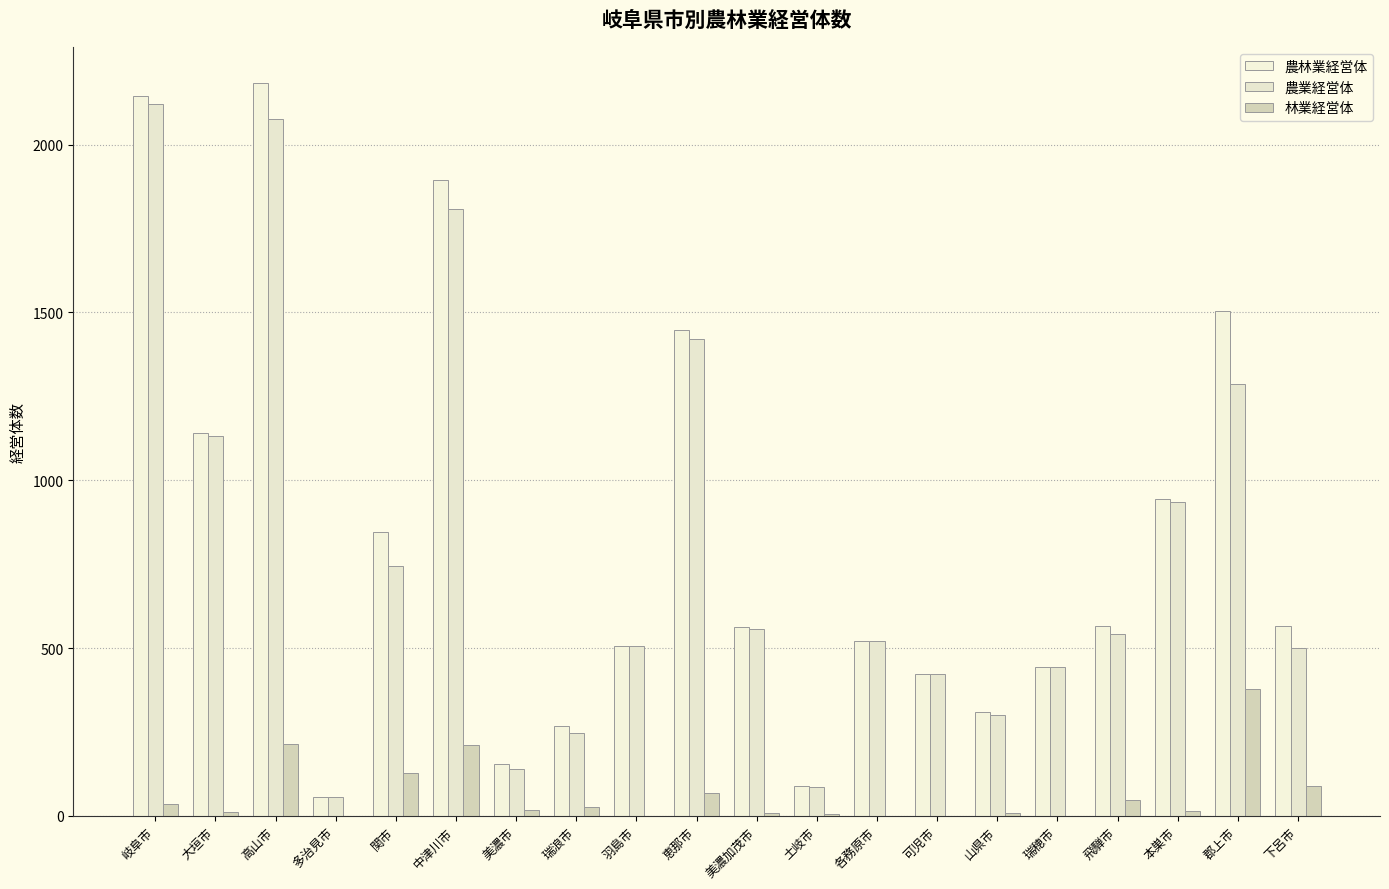

Reading left to right, what are all the values shown in this chart?

農林業経営体: 岐阜市=2145	大垣市=1140	高山市=2182	多治見市=56	関市=847	中津川市=1894	美濃市=154	瑞浪市=269	羽島市=507	恵那市=1448	美濃加茂市=564	土岐市=90	各務原市=522	可児市=423	山県市=309	瑞穂市=443	飛騨市=566	本巣市=944	郡上市=1504	下呂市=565
農業経営体: 岐阜市=2121	大垣市=1132	高山市=2077	多治見市=55	関市=745	中津川市=1808	美濃市=139	瑞浪市=246	羽島市=506	恵那市=1421	美濃加茂市=558	土岐市=87	各務原市=521	可児市=422	山県市=302	瑞穂市=443	飛騨市=543	本巣市=934	郡上市=1287	下呂市=499
林業経営体: 岐阜市=34	大垣市=11	高山市=215	多治見市=1	関市=127	中津川市=211	美濃市=18	瑞浪市=25	羽島市=1	恵那市=68	美濃加茂市=8	土岐市=5	各務原市=1	可児市=1	山県市=10	瑞穂市=0	飛騨市=47	本巣市=15	郡上市=378	下呂市=90